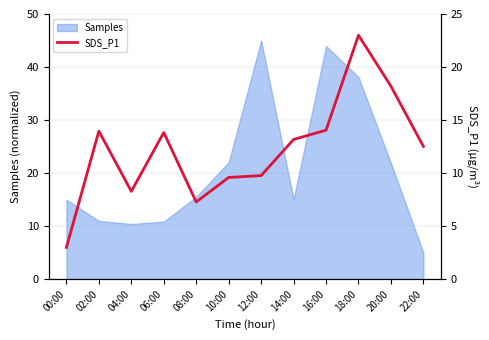

The chart shows a value of 4.5 at 22:00. True or false?

False